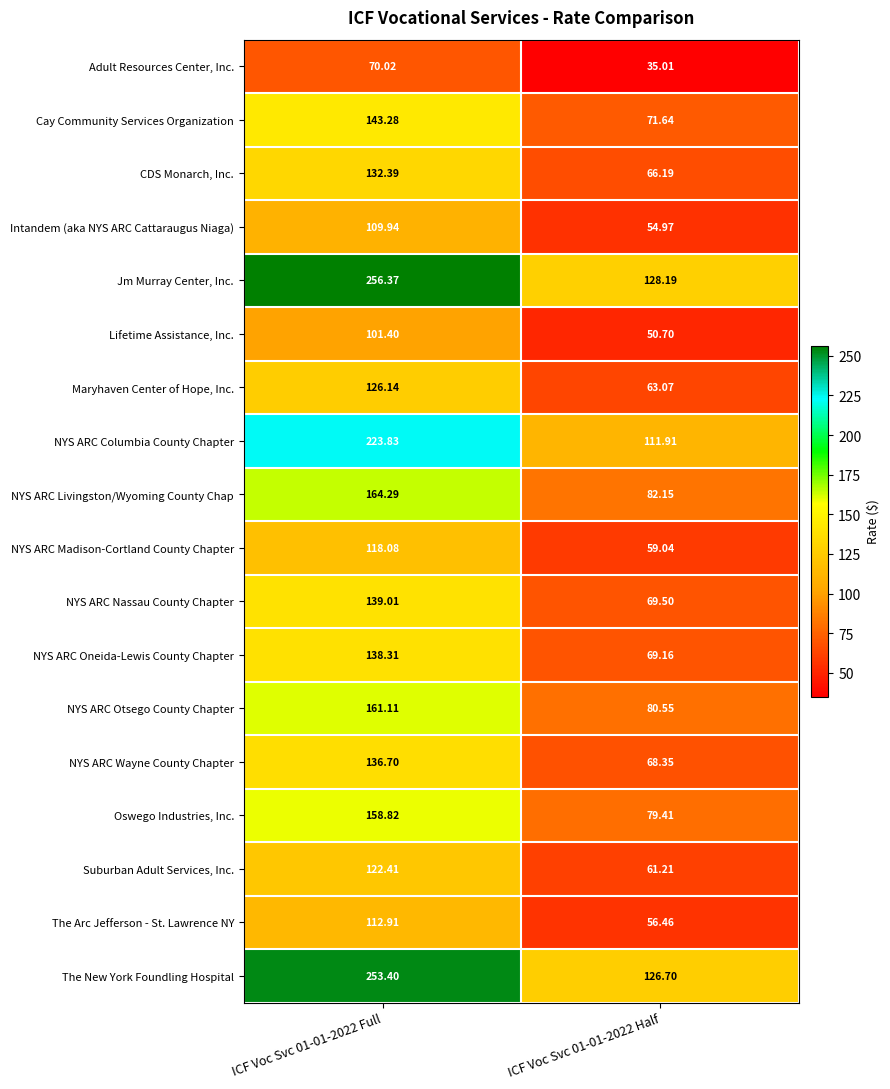

Which series has the widest spread of values?

Jm Murray Center, Inc.